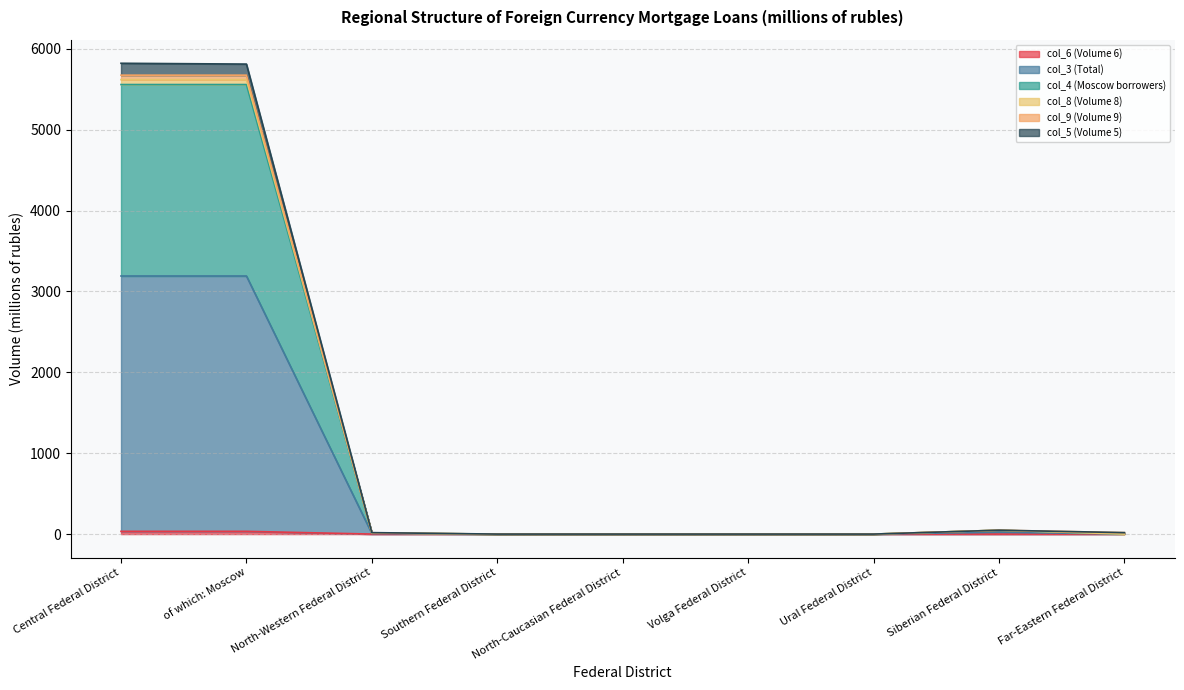

Which category has the lowest value in the col_6 (Volume 6) series?

North-Western Federal District